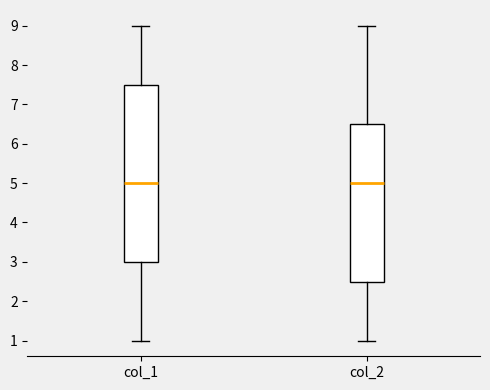

Reading left to right, read every box against the y-axis: the position of its median line, the range the box covers, and the ends of its whiskers. The values are not printed on the chart, so give them approximately, as read against the axis.

col_1: median 5.0, box 3.0 to 7.5, whiskers 1.0 to 9.0
col_2: median 5.0, box 2.5 to 6.5, whiskers 1.0 to 9.0